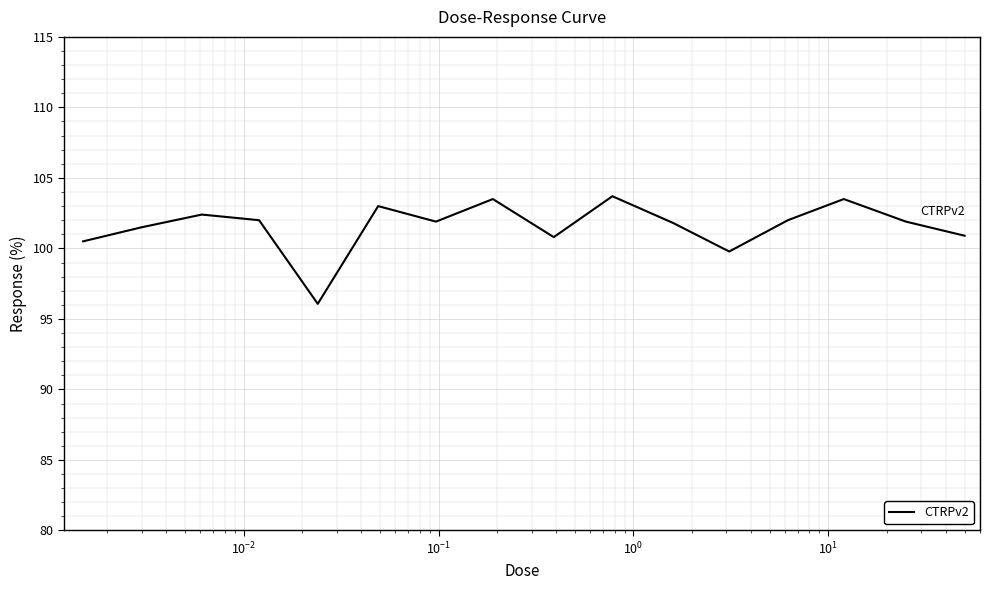

What is the difference between the maximum and minimum values?

7.6